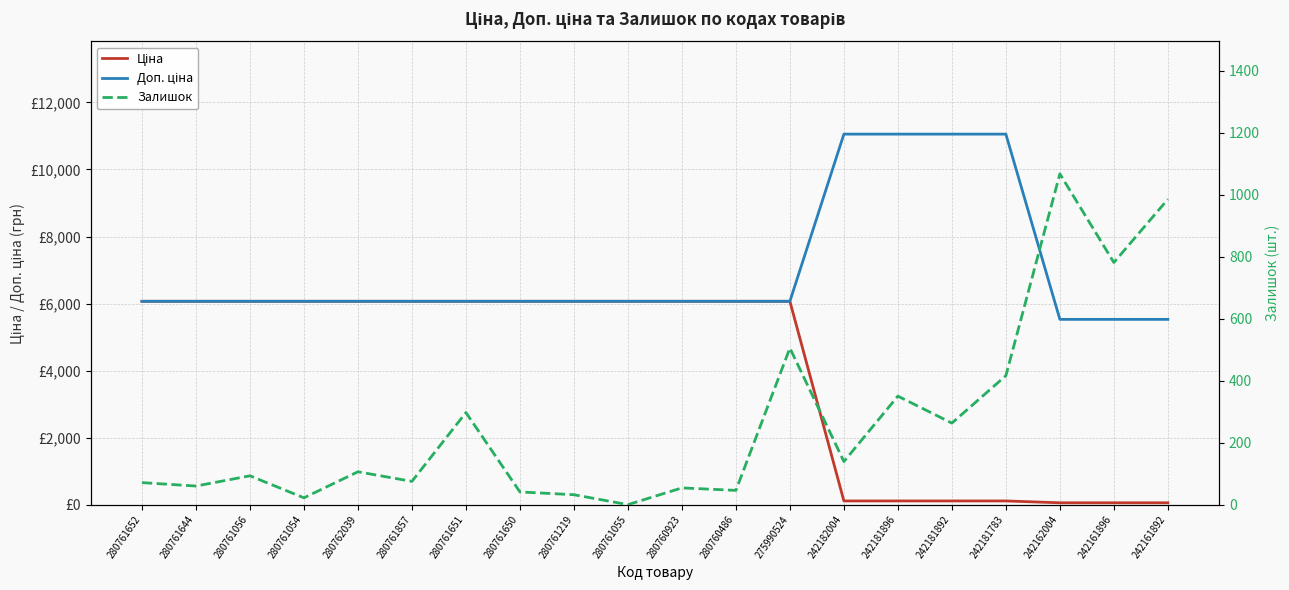

What is the lowest value of the Доп. ціна series?

5528.0